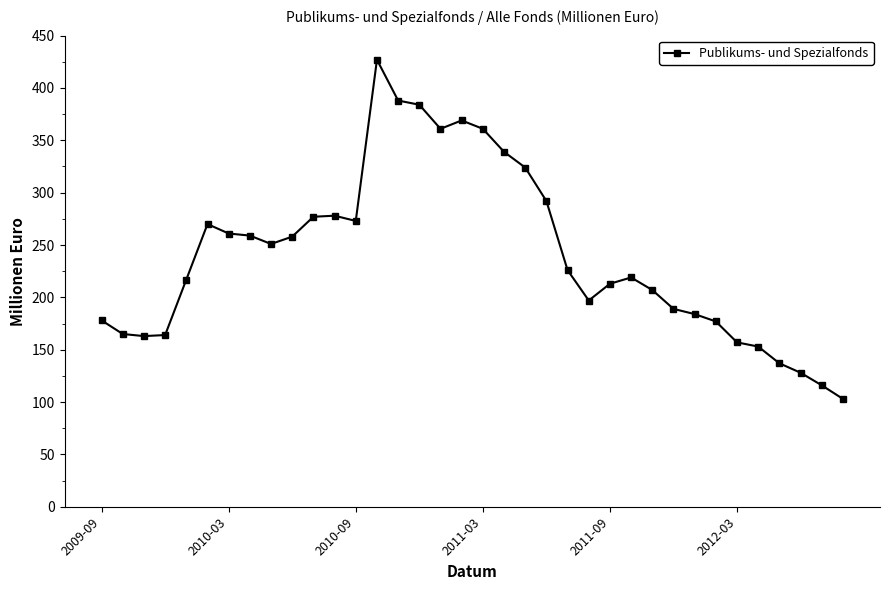

What is the maximum value shown in the chart?

427